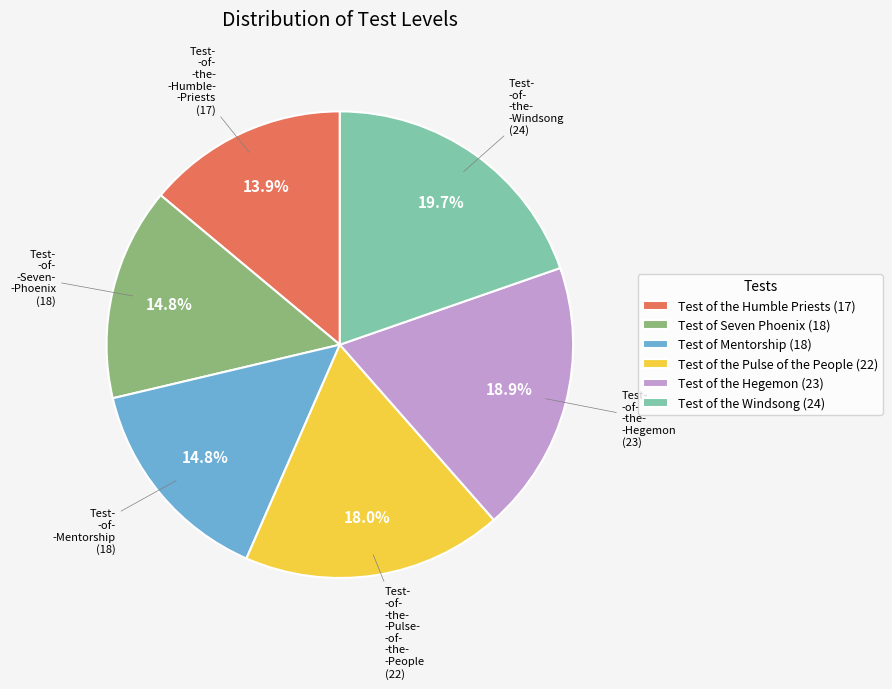

True or false: Test of the Windsong accounts for 30% of the total.

False